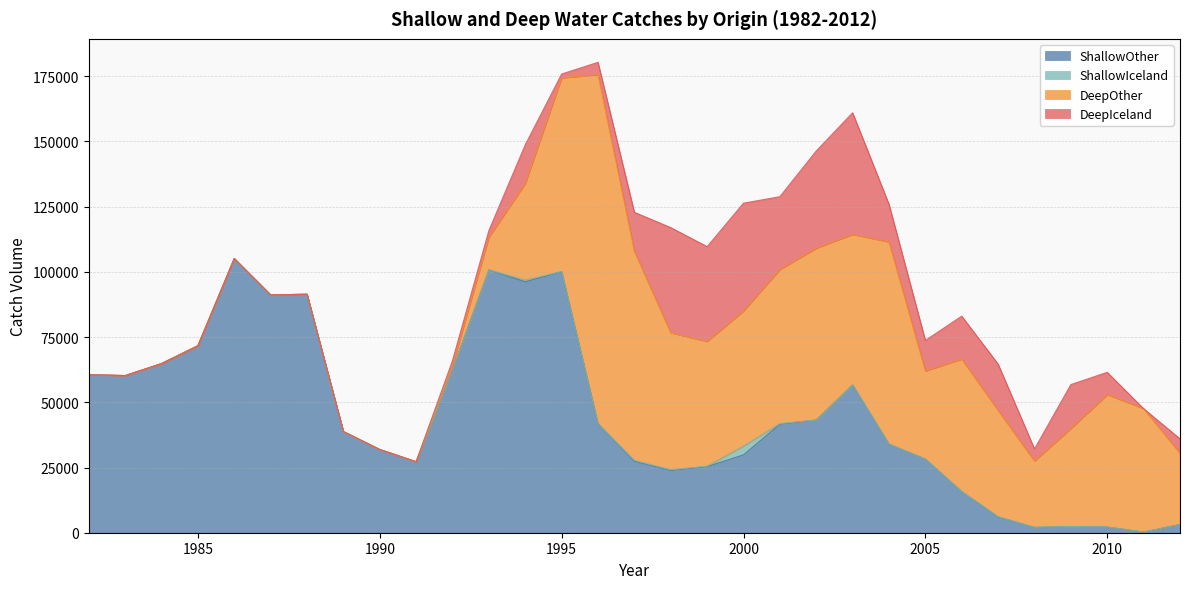

How many data points does each series have?

31